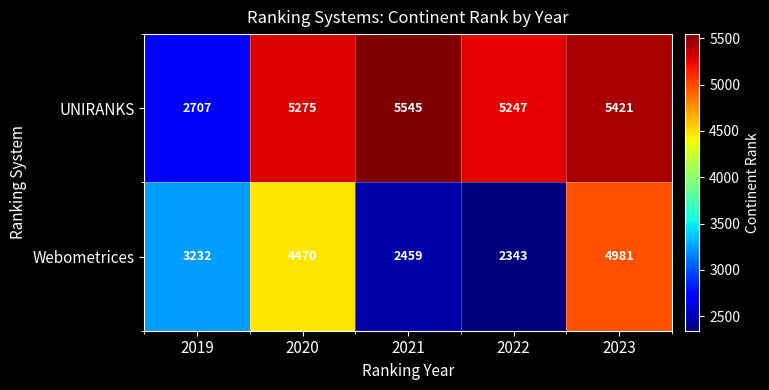

True or false: Webometrices has a value of 4111 at 2022.

False